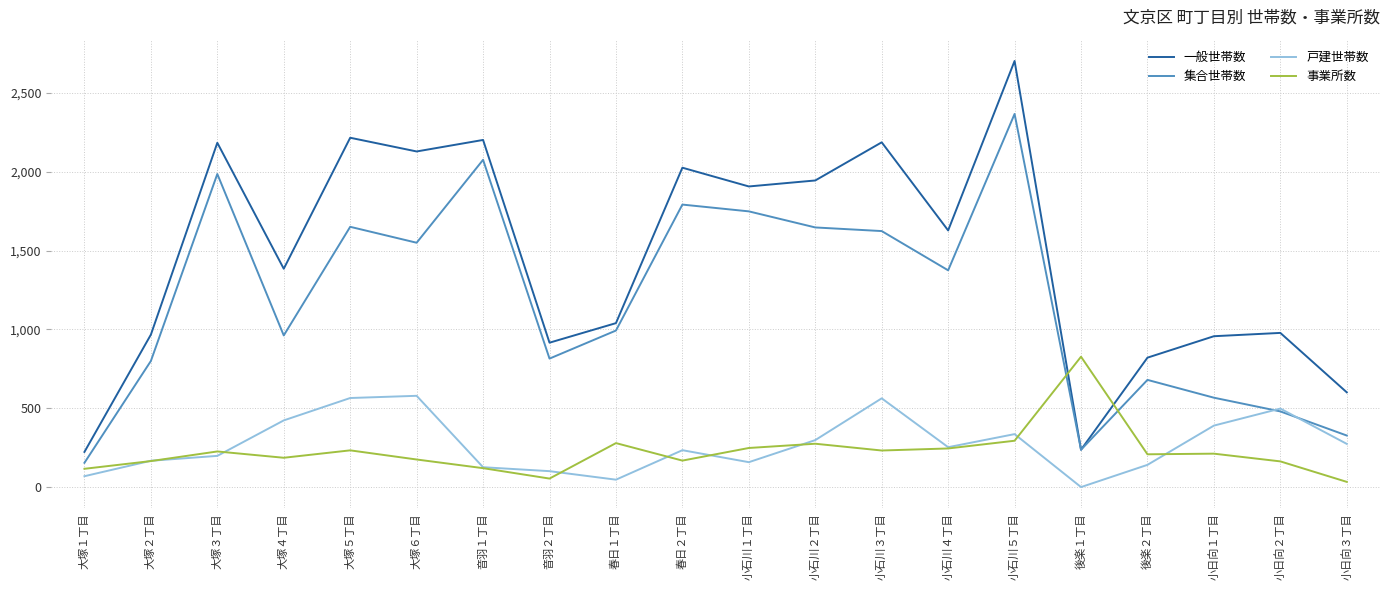

Where do 一般世帯数 and 事業所数 first cross each other?

小石川５丁目 and 後楽１丁目